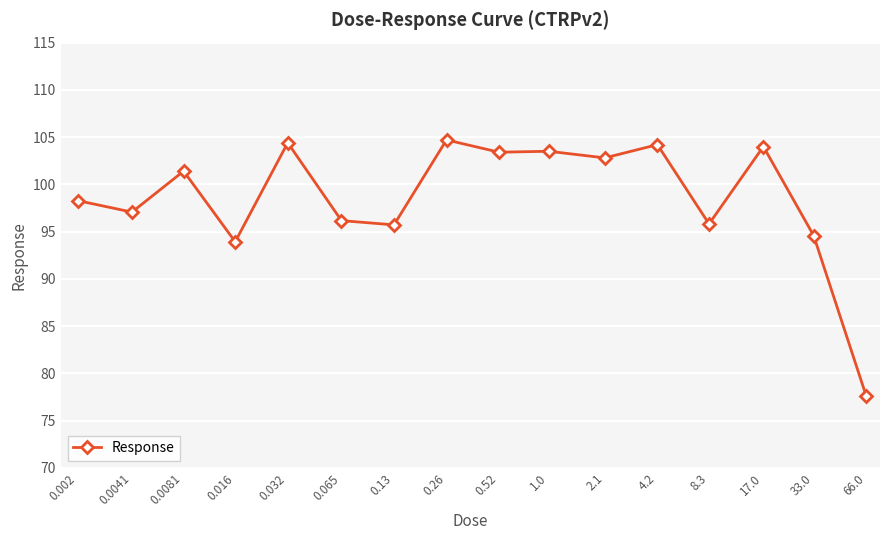

What is the greatest value displayed?

104.7